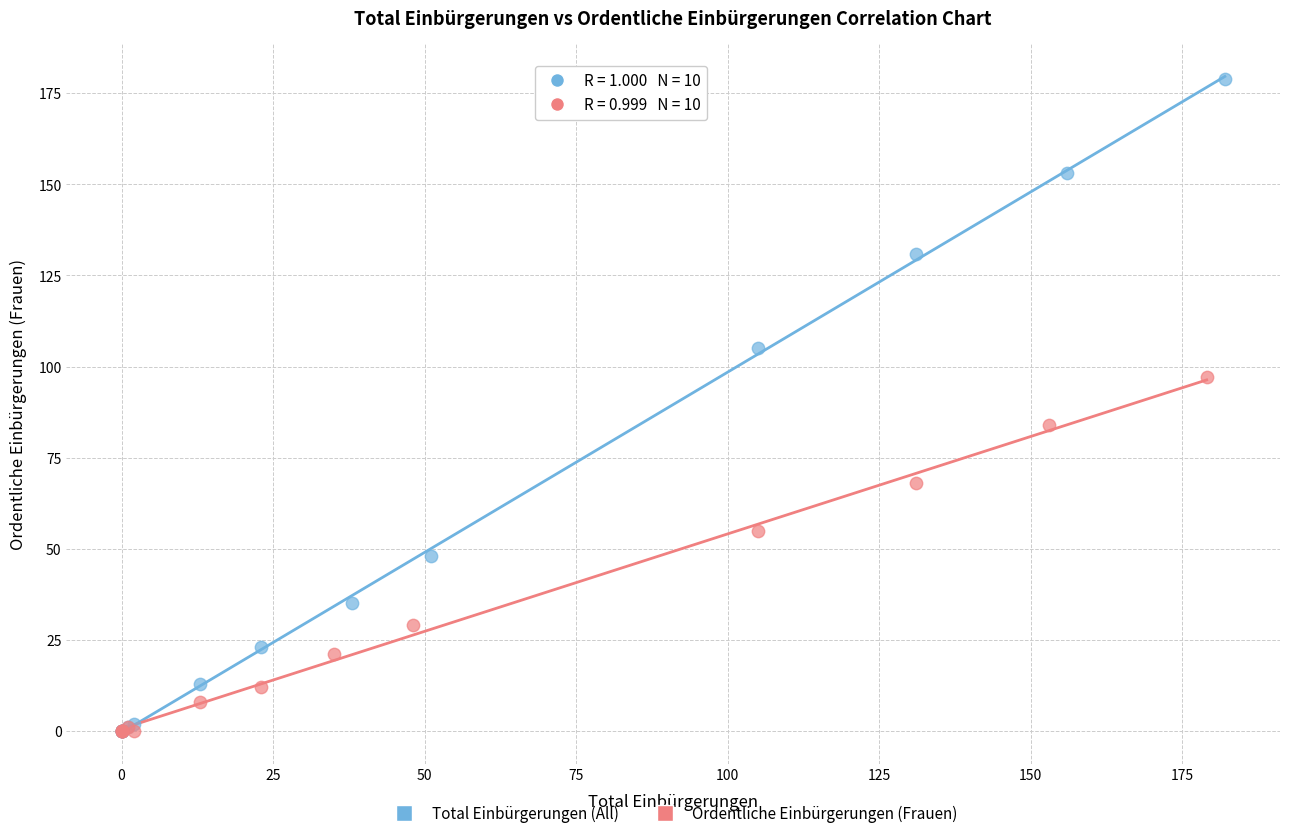

Which series contains the highest Y value?

Total Einbürgerungen (All)